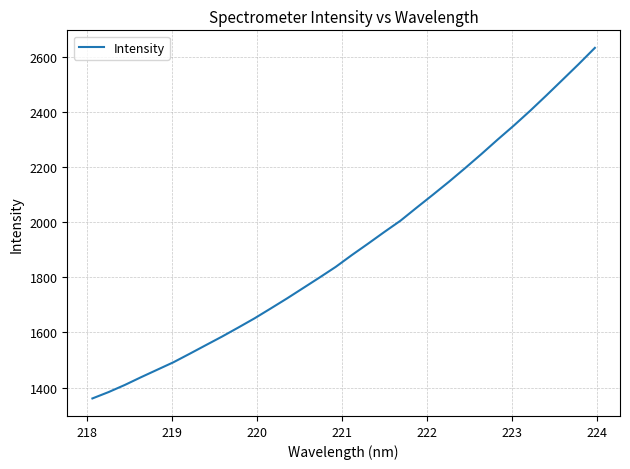

What is the minimum value shown in the chart?

1360.4